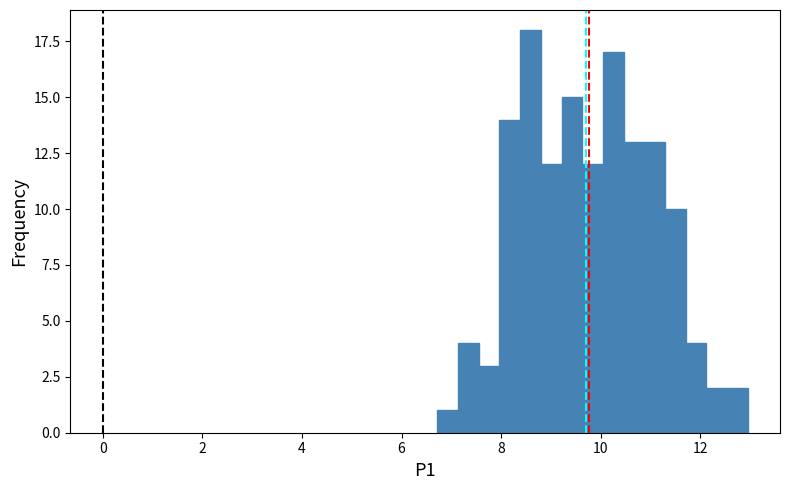

Around what value on the x-axis is the tallest bar? Give the approximate position of its centre, as read against the axis.

8.6